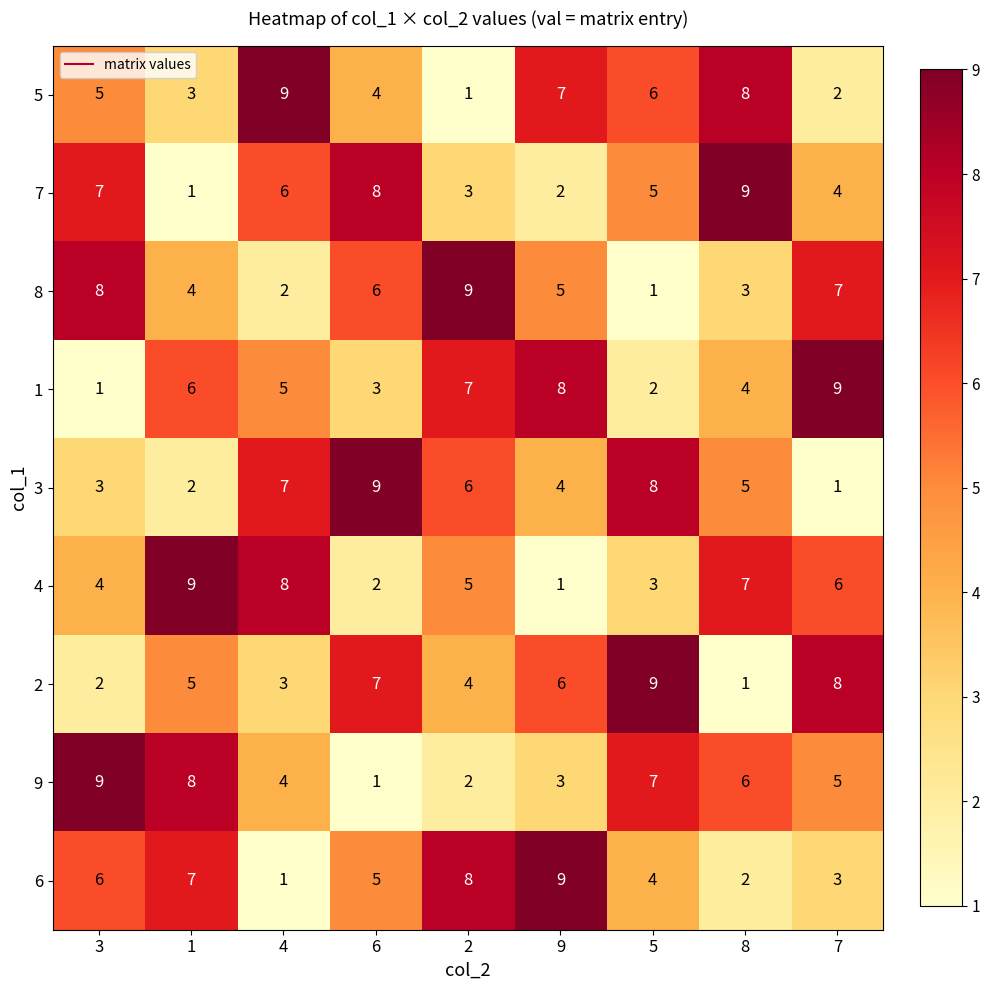

How many 3 values are between 3 and 7?

5